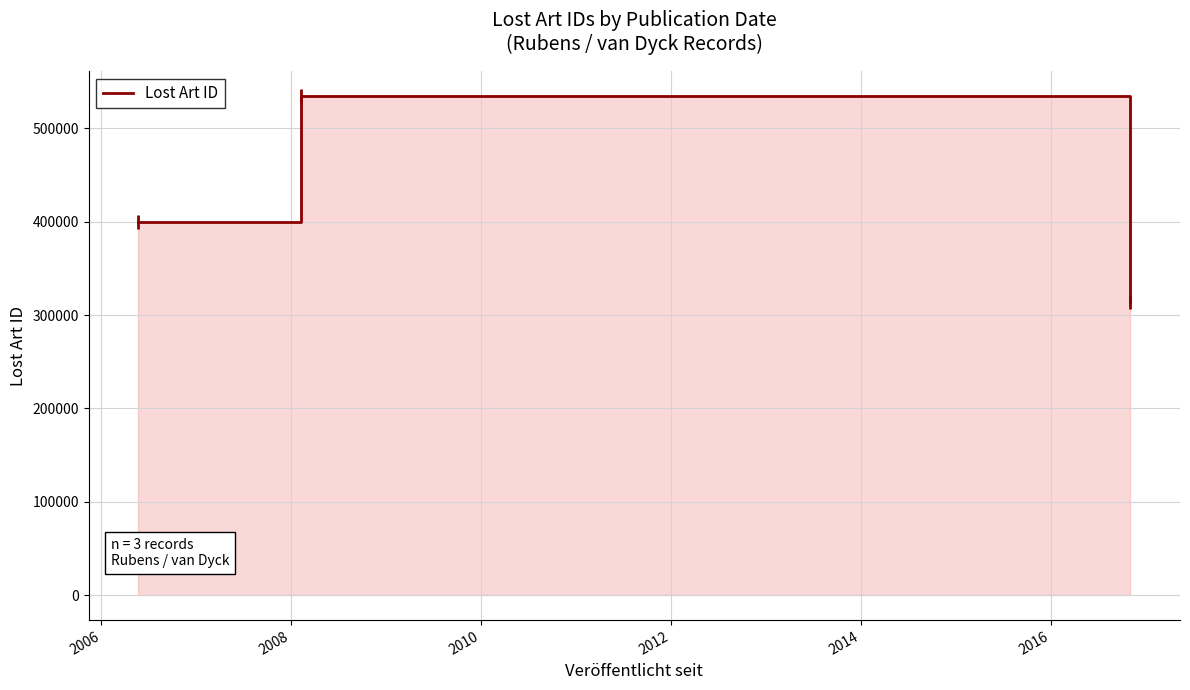

What is the maximum value shown in the chart?

534466